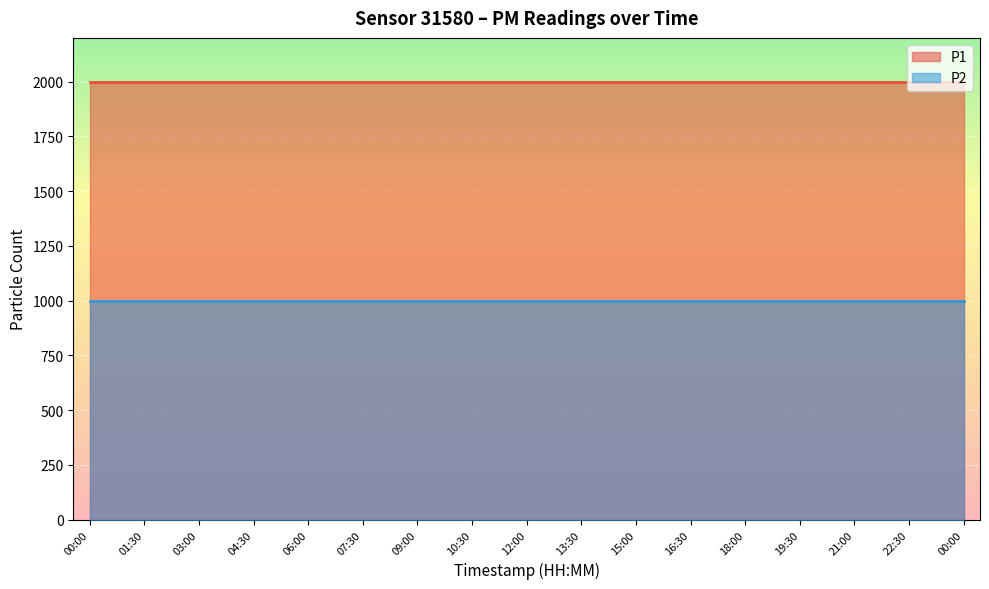

What is the total value across all series at 18:00?

2999.8